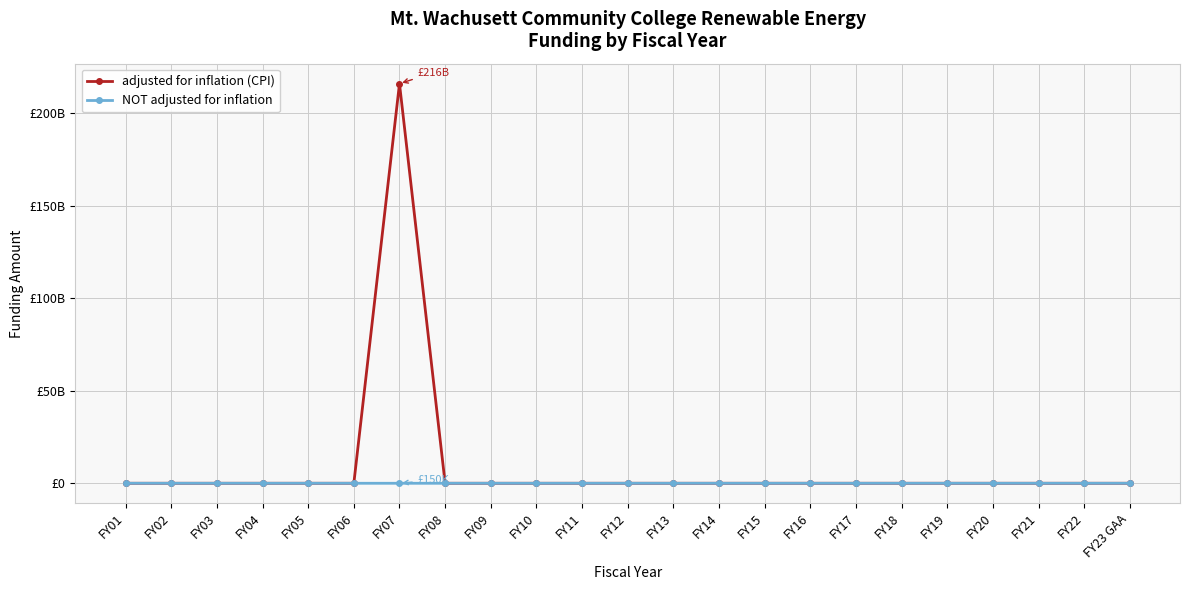

In adjusted for inflation (CPI), how many points are higher than both neighbors (excluding endpoints)?

1